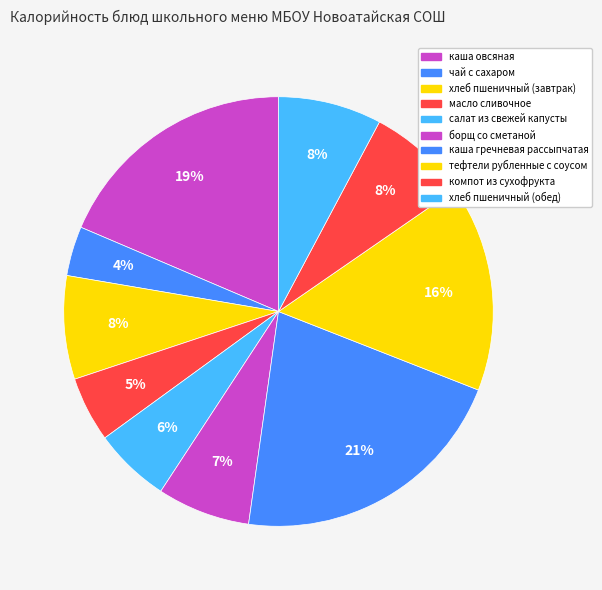

Combined, do борщ со сметаной and тефтели рубленные с соусом account for over 50%?

No